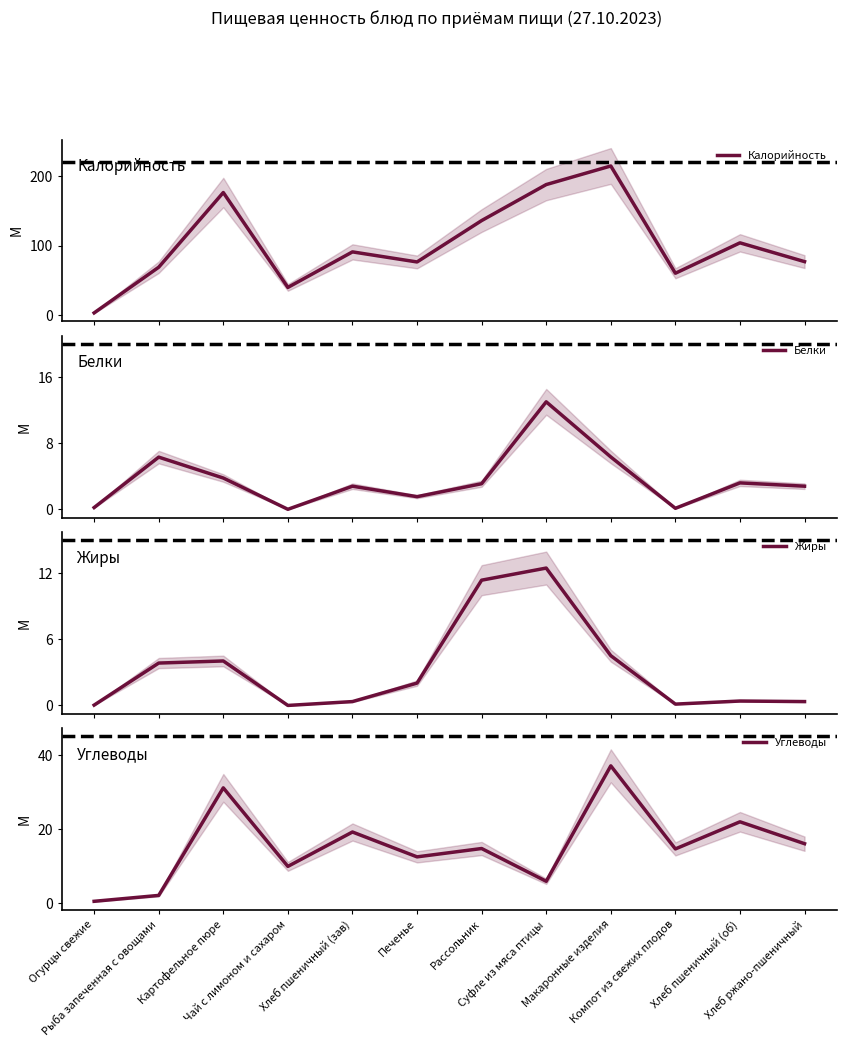

Reading left to right, extract all data points from this chart.

Калорийность: 3.3	69.0	176.3	39.9	91.0	76.5	136.0	187.8	214.5	60.3	104.0	77.0
Белки: 0.2	6.3	3.8	0.0	2.8	1.5	3.1	13.0	6.3	0.1	3.2	2.8
Жиры: 0.0	3.9	4.0	0.0	0.3	2.0	11.4	12.5	4.5	0.1	0.4	0.3
Углеводы: 0.6	2.2	31.1	10.0	19.2	12.6	14.8	6.0	37.1	14.7	22.0	16.1